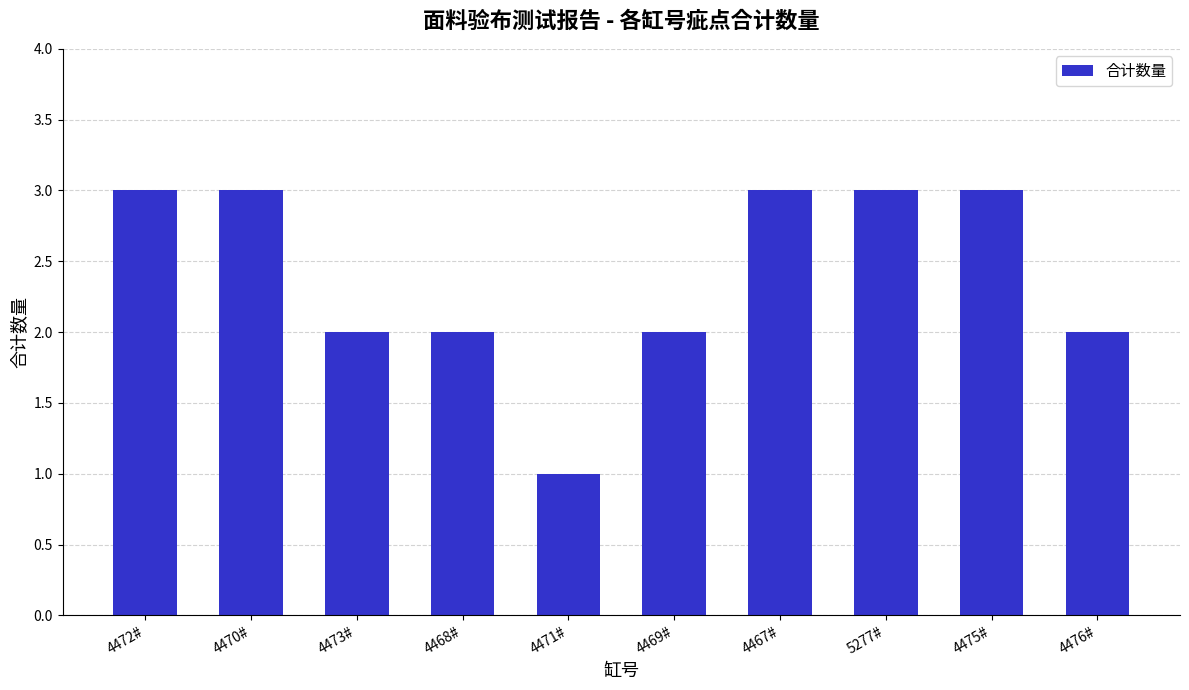

How many categories are shown in the chart?

10